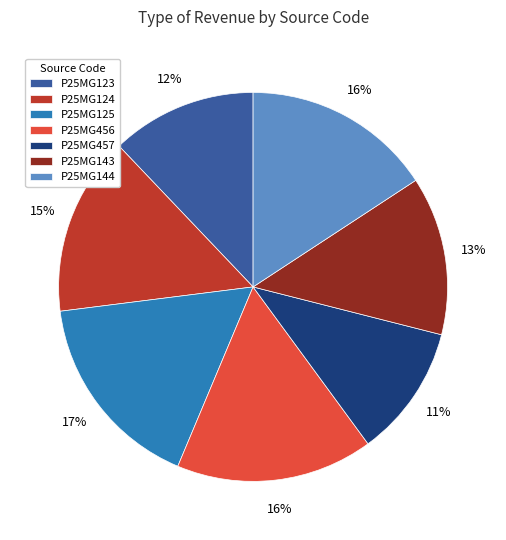

Combined, do P25MG456 and P25MG123 account for over 50%?

No